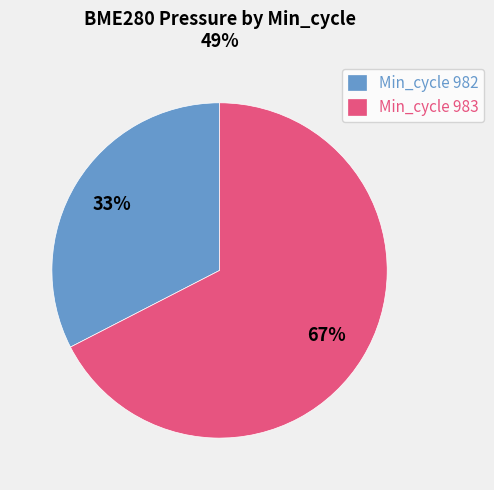

Which has a higher value, Min_cycle 982 or Min_cycle 983?

Min_cycle 983